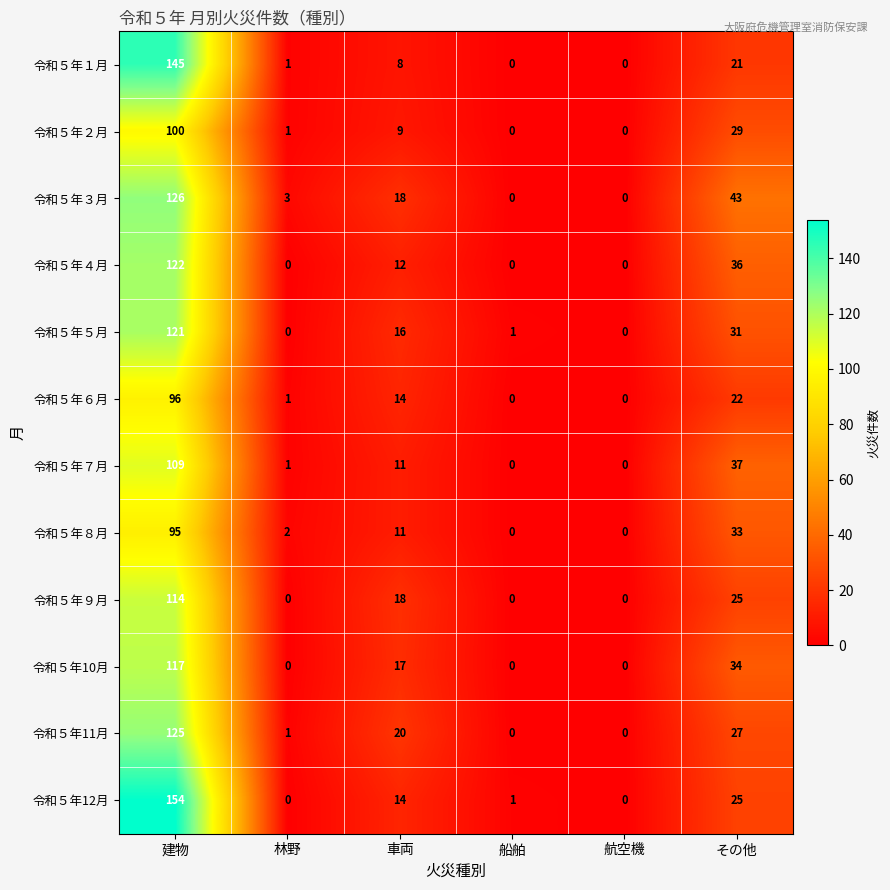

Between 林野 and 航空機, which series saw the biggest shift?

令和５年３月